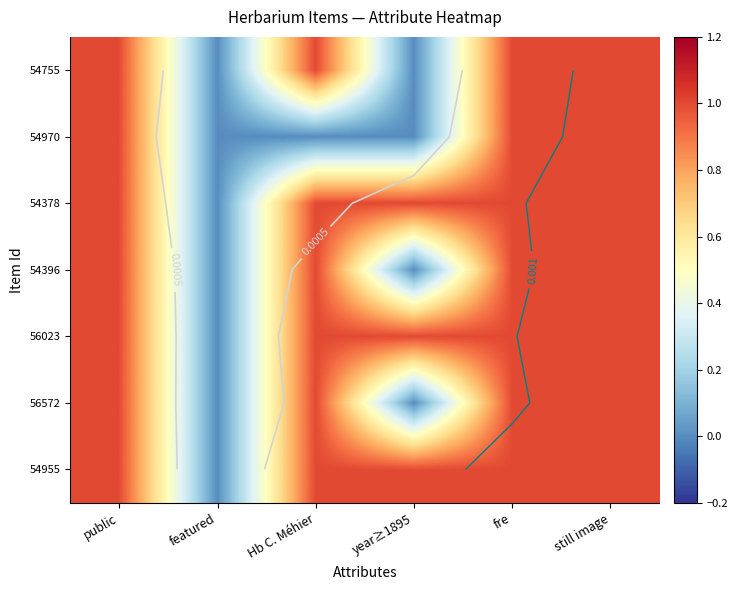

What is the spread (max minus min) of values at Hb C. Méhier?

1